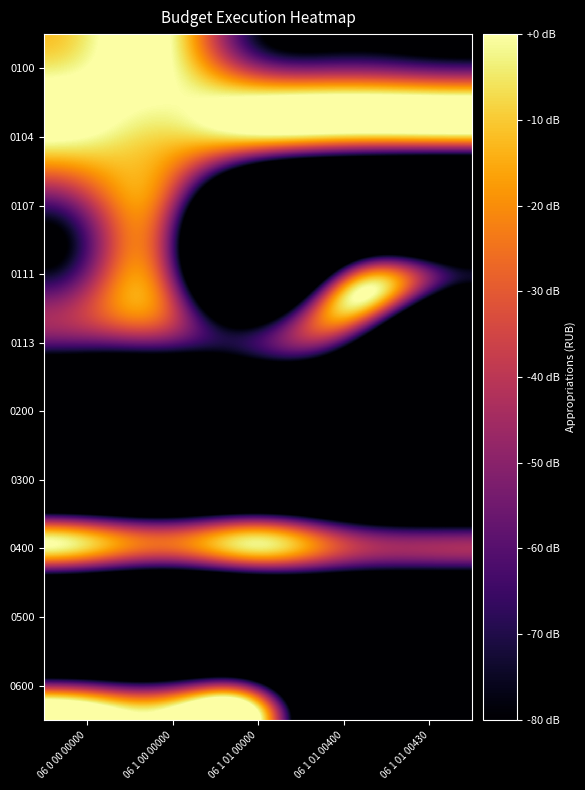

List the series in order of their peak value, highest first.

0100, 0104, 0400, 0107, 0111, 0600, 0113, 0200, 0300, 0500